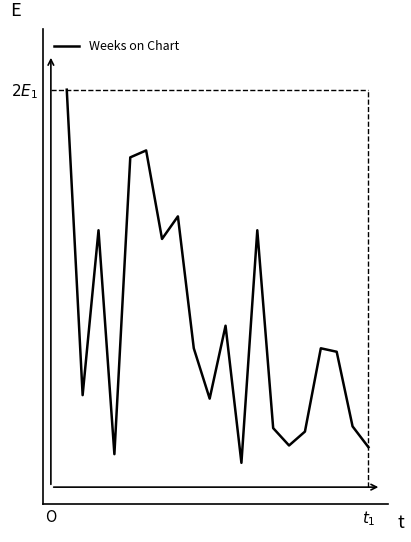

Is this an area chart (filled region under the line)?

No